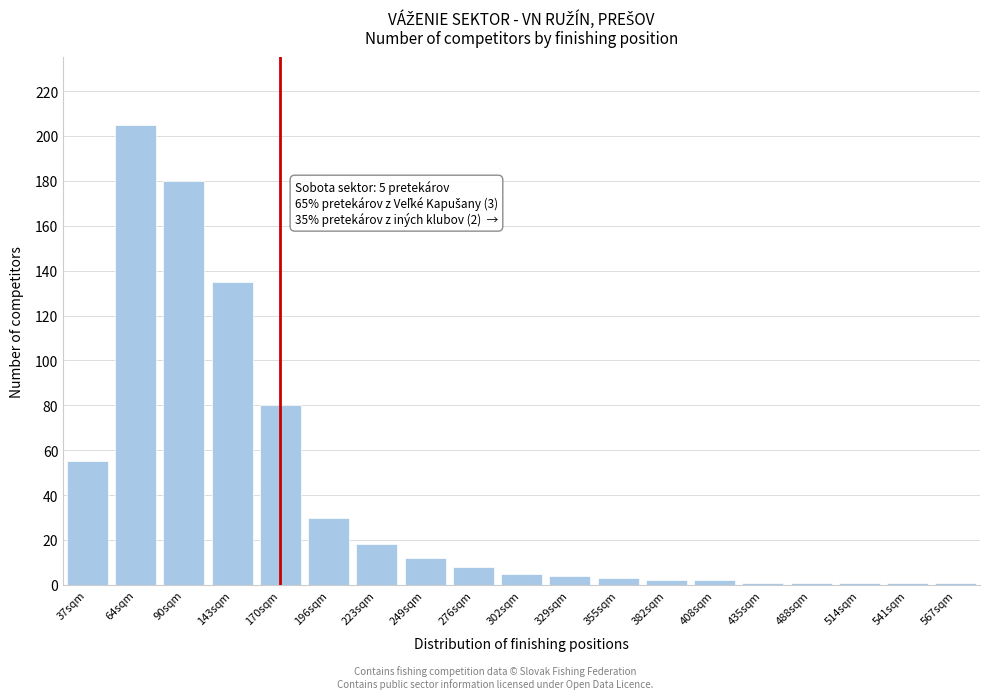

Reading left to right, list all the values displayed in this chart.

55	205	180	135	80	30	18	12	8	5	4	3	2	2	1	1	1	1	1